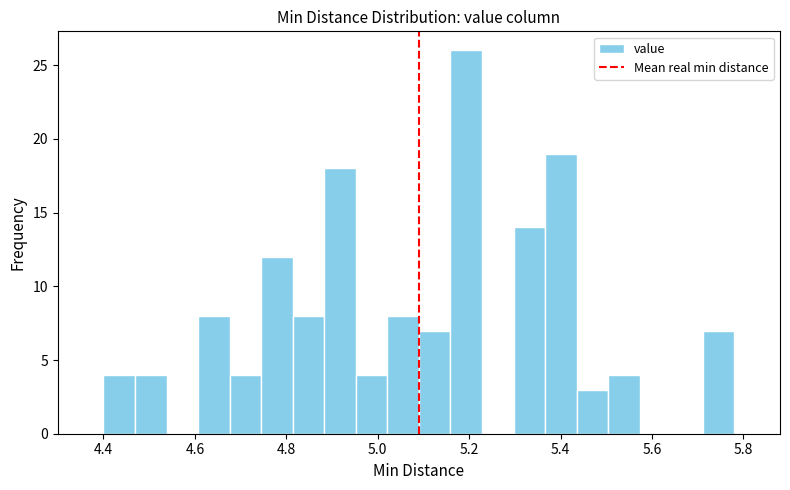

Read against the x-axis, roughly where is the centre of the tallest bar?

5.20